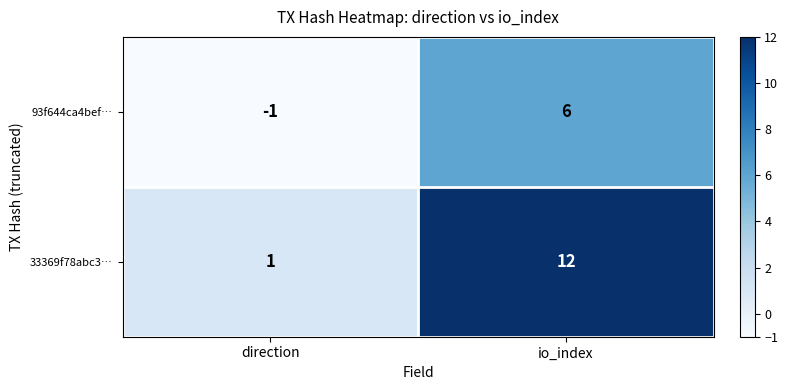

How many values in the 93f644ca4bef… series are below 6?

1